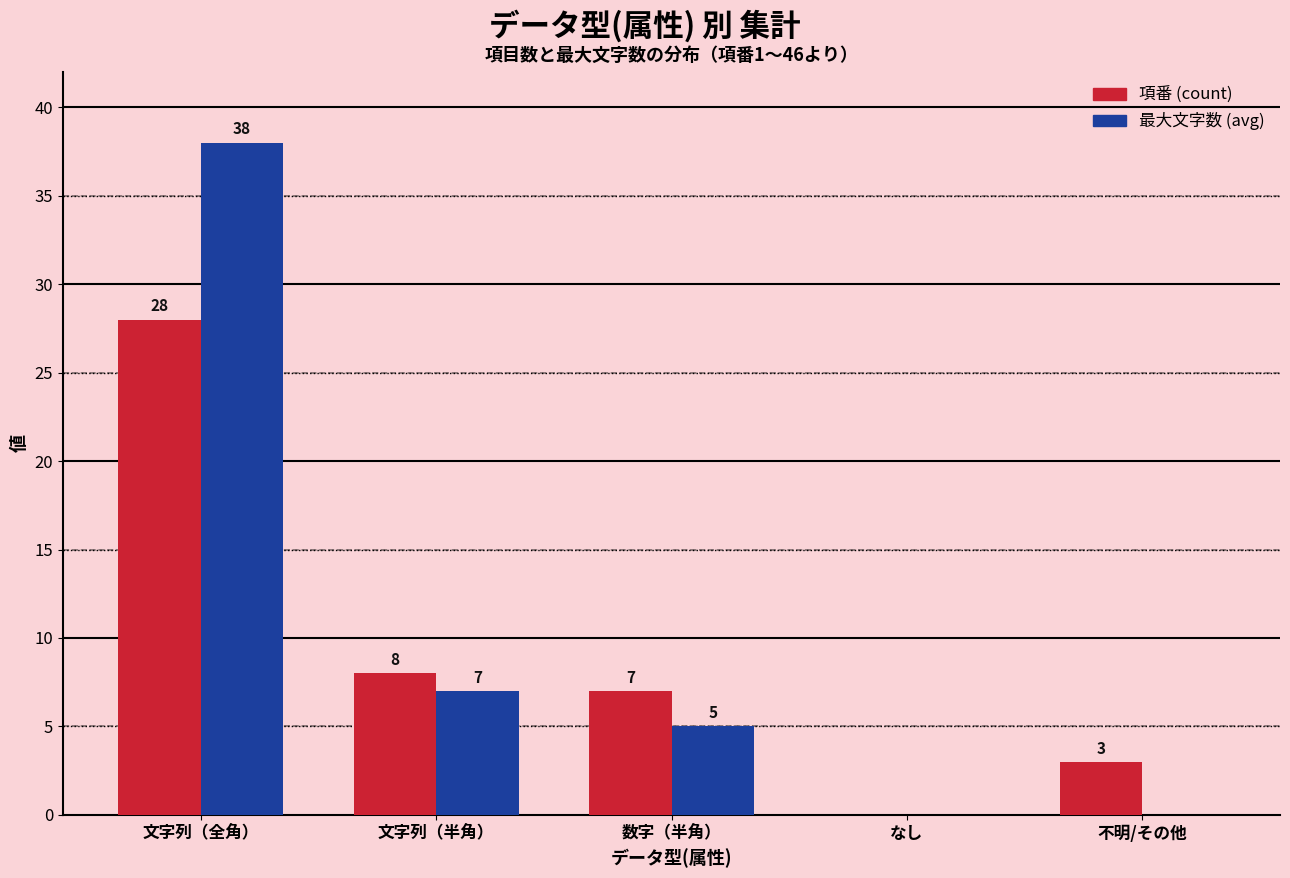

Are the bars grouped side by side (vs. stacked)?

Yes